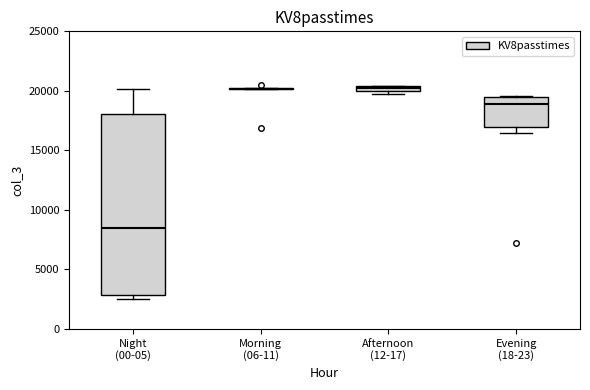

Comparing the boxes themselves (not the whiskers), which one is the tallest?

Night (00-05)